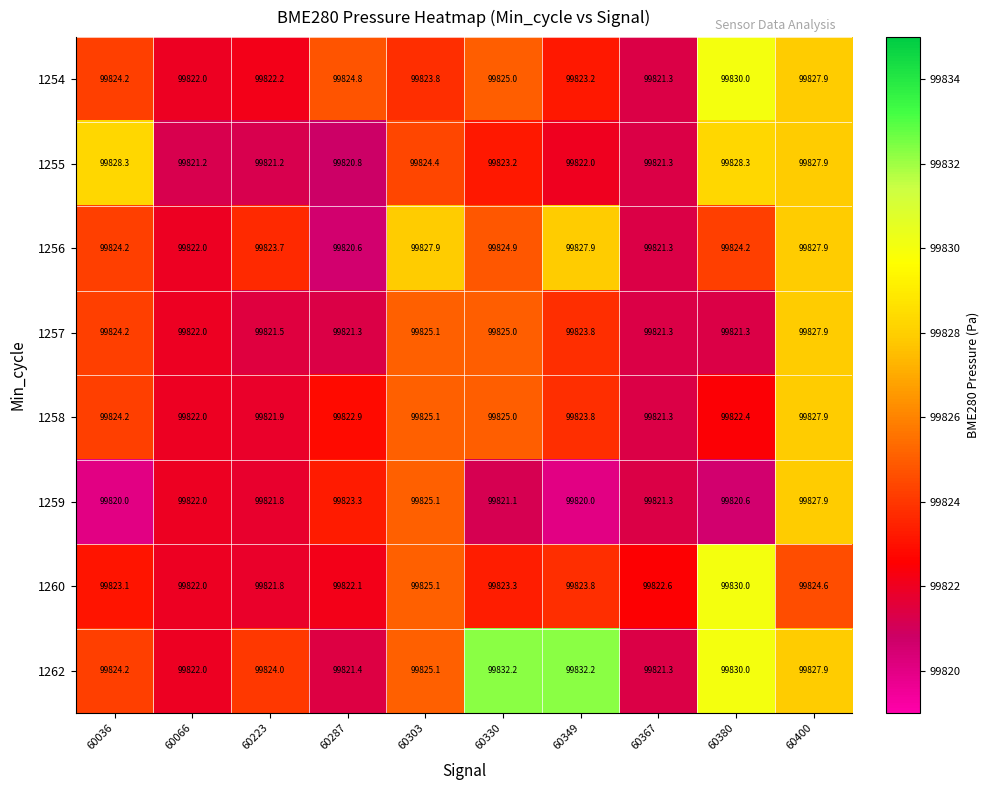

List the labels in order of 1260 value, smallest first.

60223, 60066, 60287, 60367, 60036, 60330, 60349, 60400, 60303, 60380